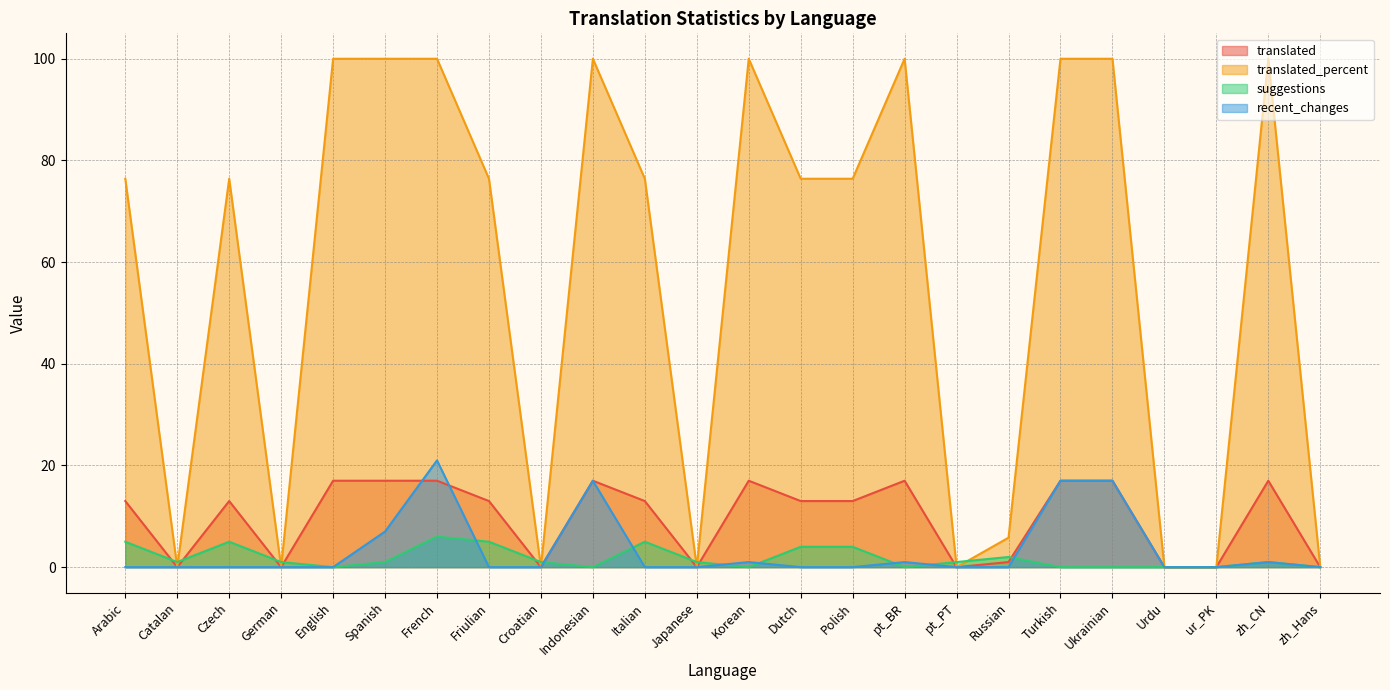

What value does the translated_percent series have at Italian?

76.4